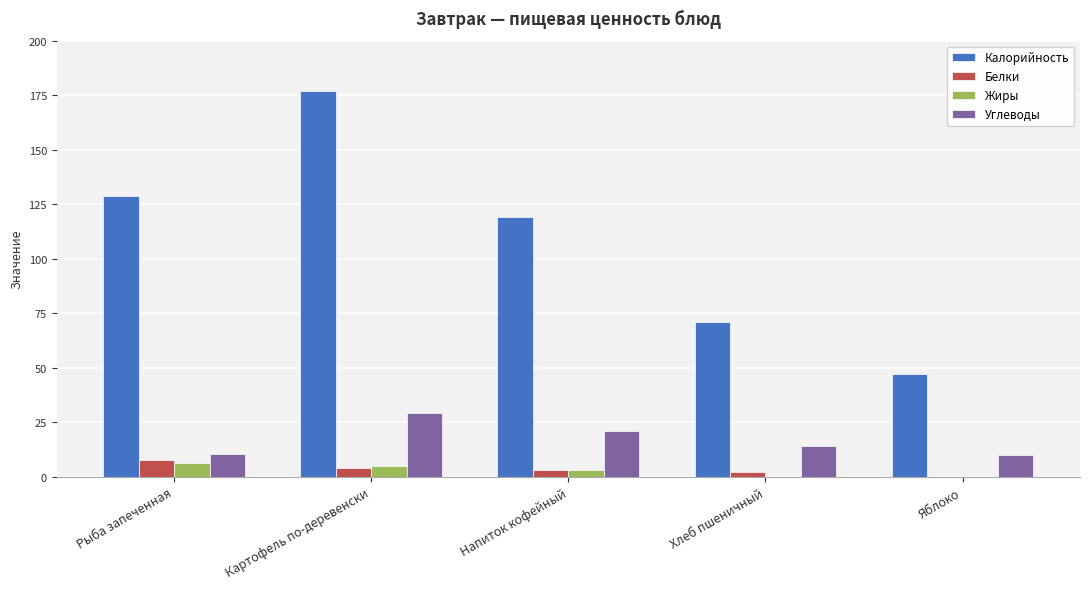

Between Рыба запеченная and Хлеб пшеничный, which series saw the biggest shift?

Калорийность